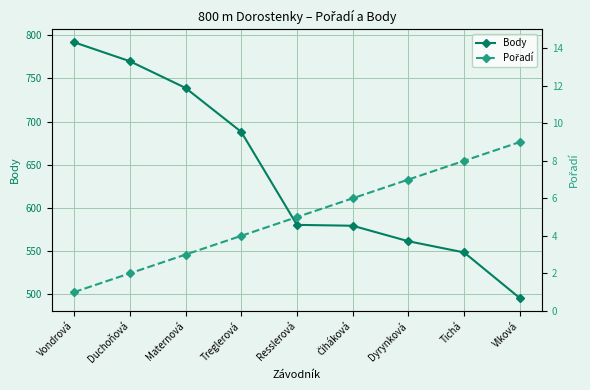

What is the sum of the Pořadí values at Vlková and Čiháková?

15